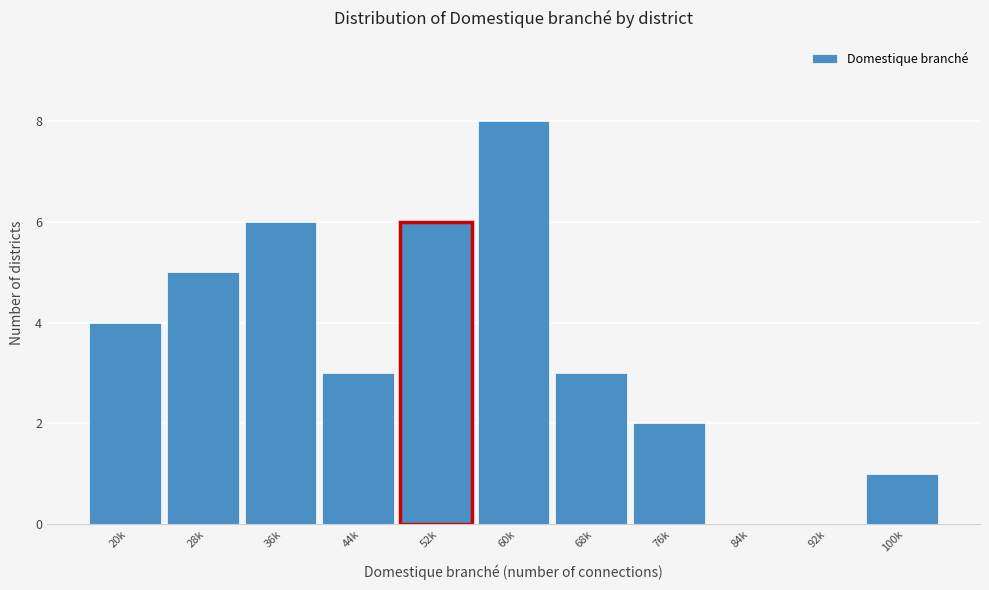

Reading right to left, extract all data points from this chart.

100k=1	92k=0	84k=0	76k=2	68k=3	60k=8	52k=6	44k=3	36k=6	28k=5	20k=4